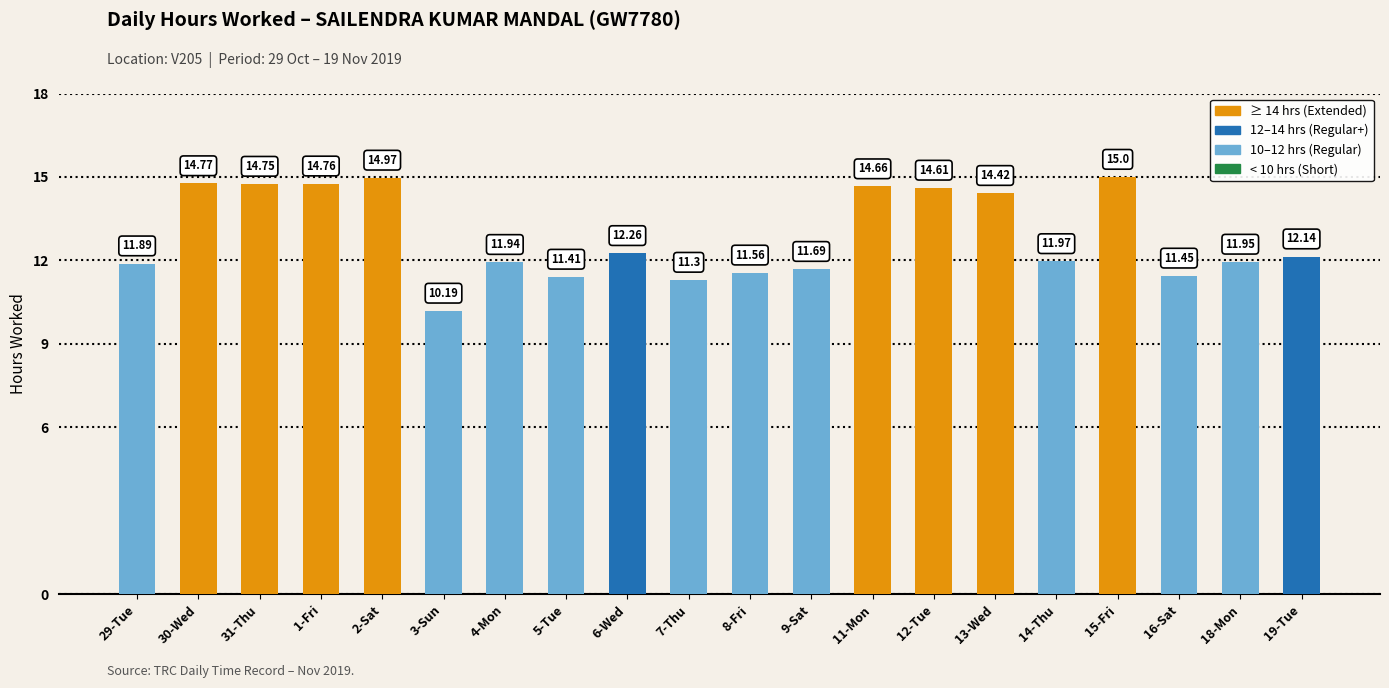

Are the bars horizontal?

No